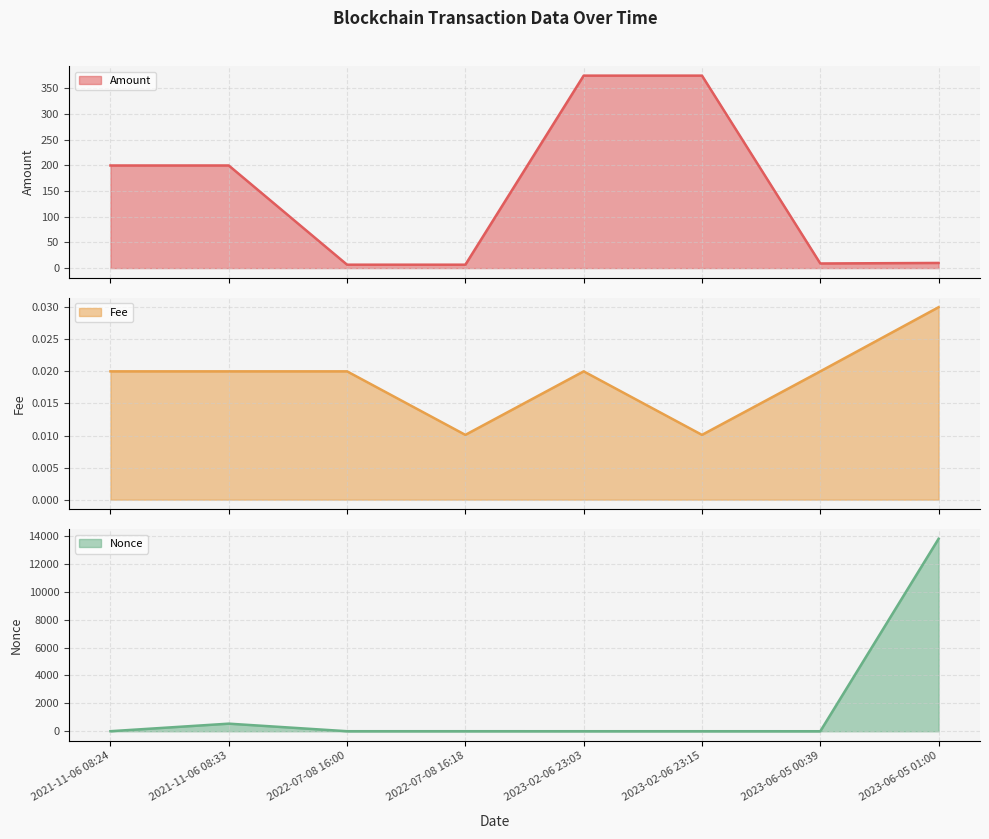

List the labels in order of Nonce value, largest first.

2023-06-05 01:00, 2021-11-06 08:33, 2021-11-06 08:24, 2022-07-08 16:00, 2022-07-08 16:18, 2023-02-06 23:03, 2023-02-06 23:15, 2023-06-05 00:39